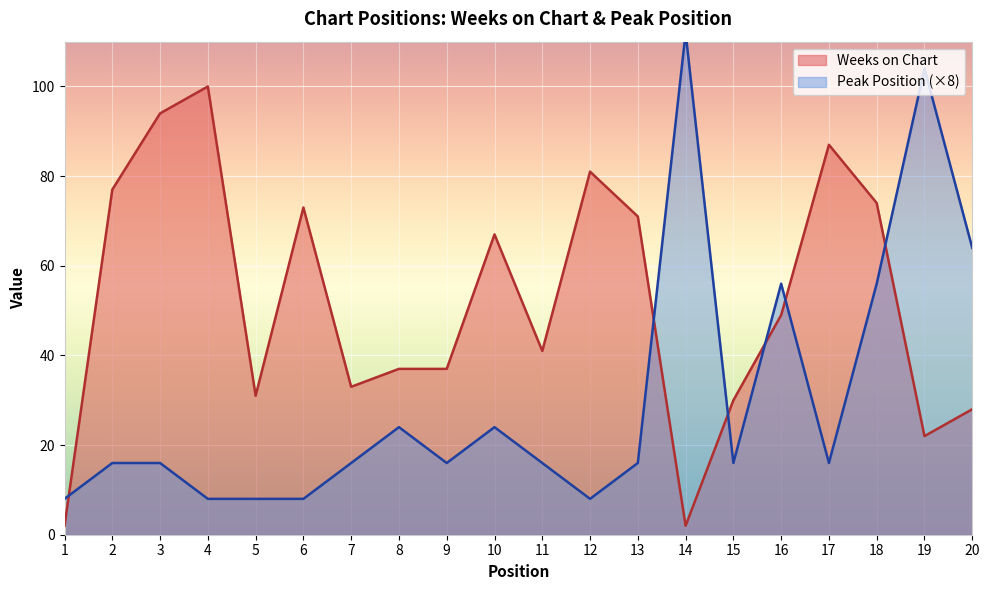

At 15, list the series in order from largest to smallest.

Weeks on Chart, Peak Position